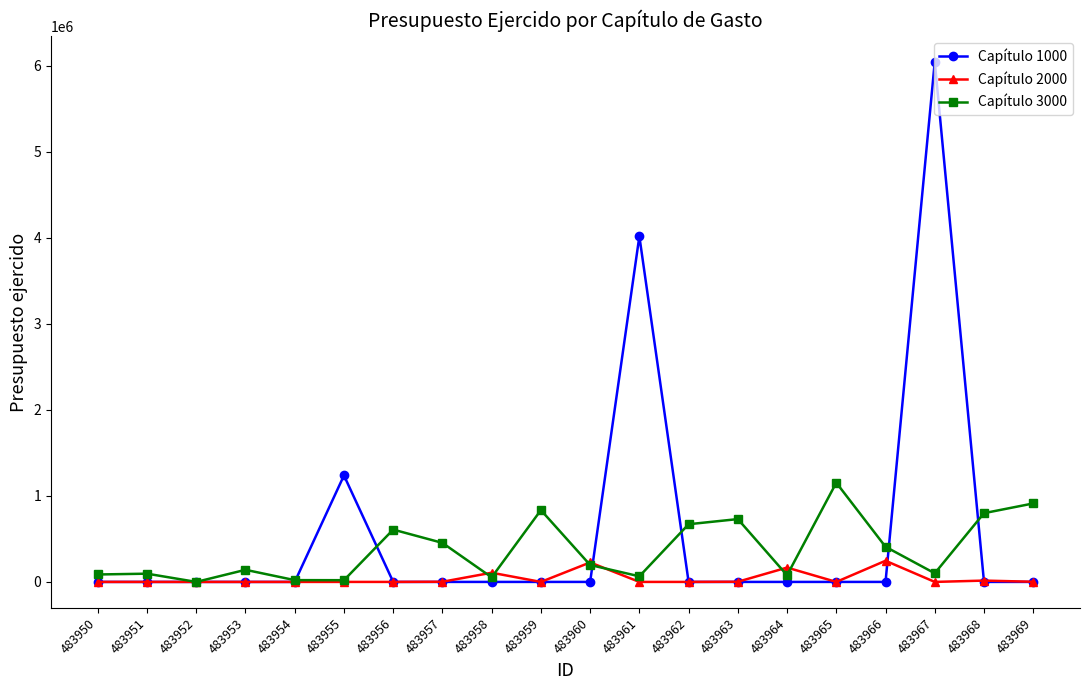

True or false: Capítulo 1000 has a value of -3354825.5 at 483956.

False